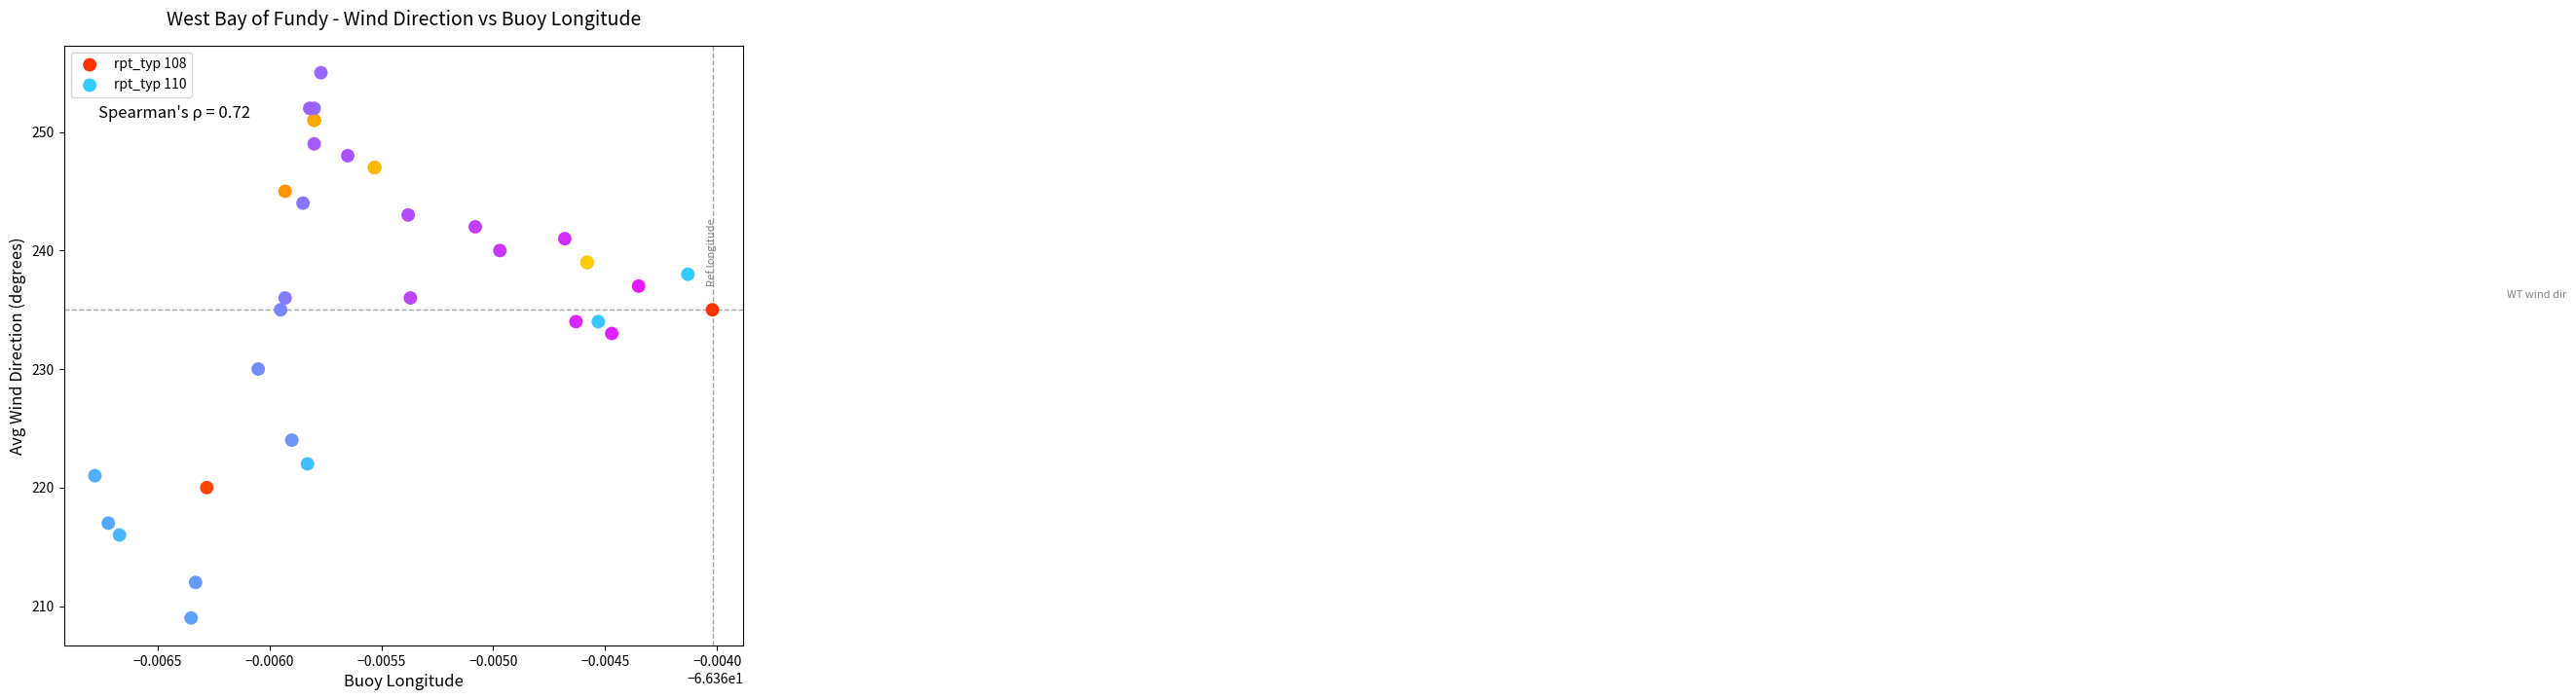

Which series reaches the maximum Y coordinate?

rpt_typ 110